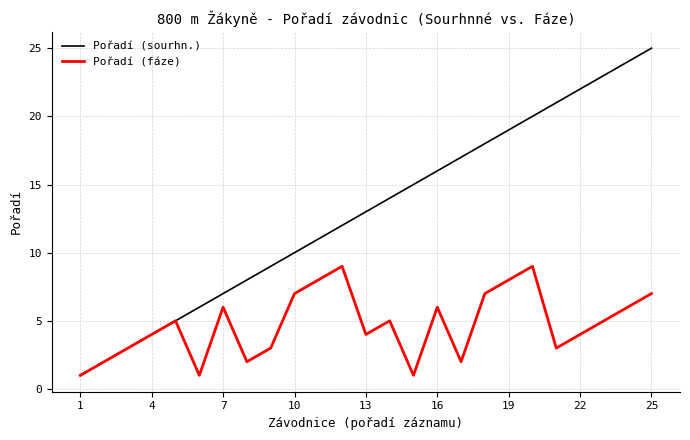

Which series has the largest range (max minus min)?

Pořadí (sourhn.)